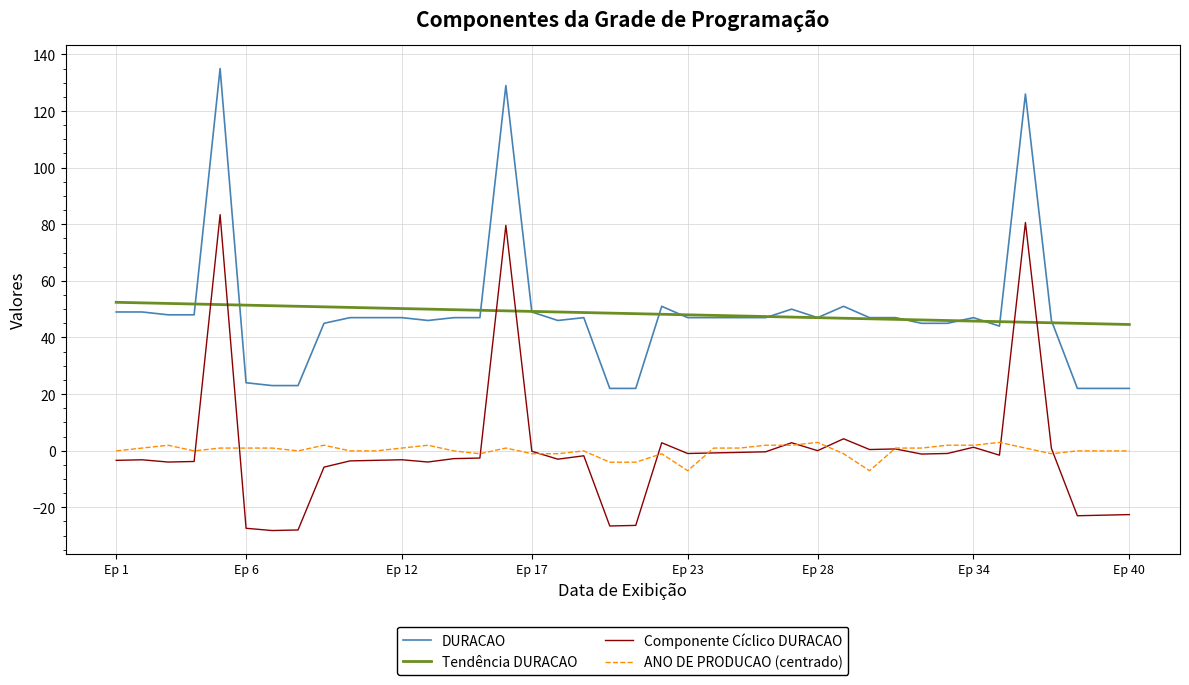

True or false: Componente Cíclico DURACAO and DURACAO cross at least once.

False